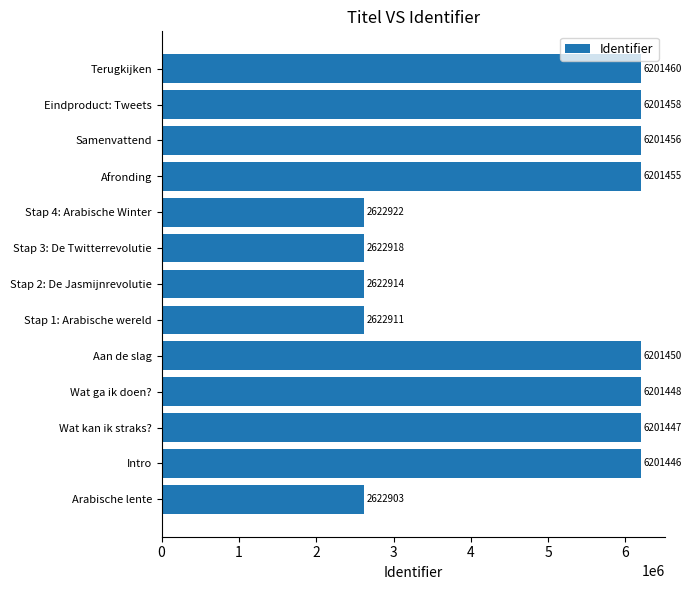

What is the sum of all values?

62726188